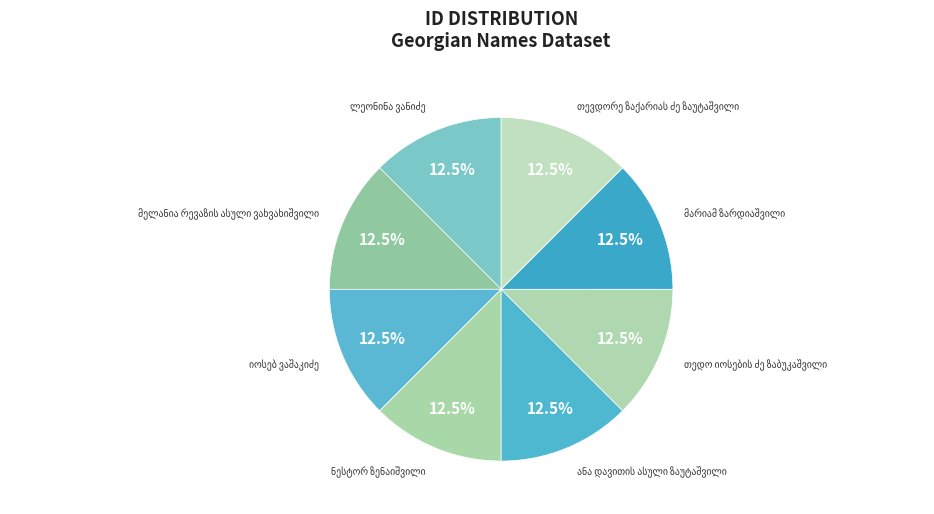

How many slices are in this pie chart?

8